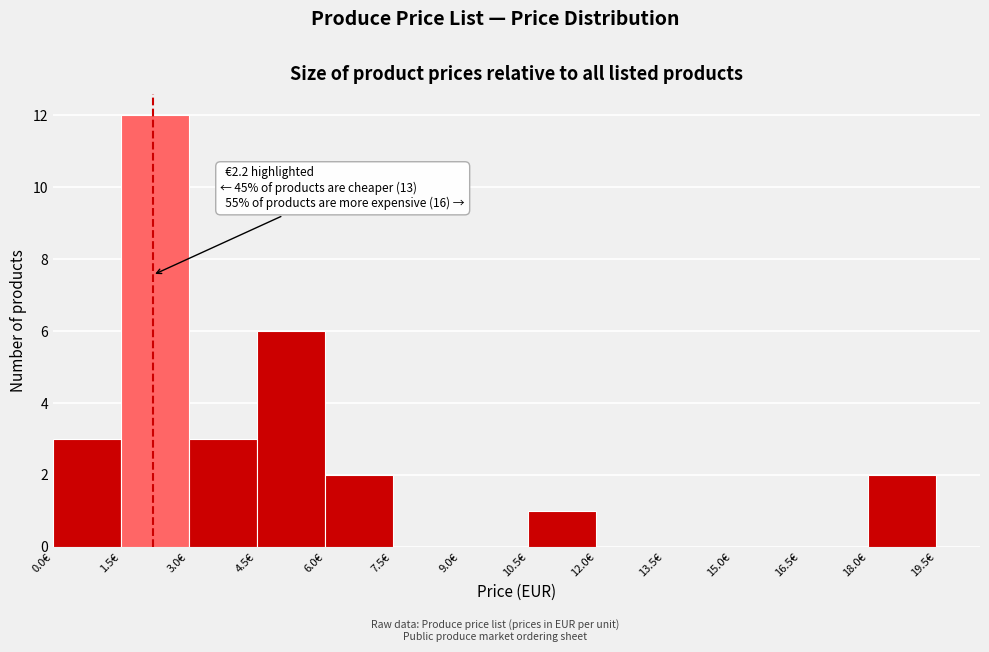

Over which range of the x-axis is the bar tallest?

1.5 to 3.0